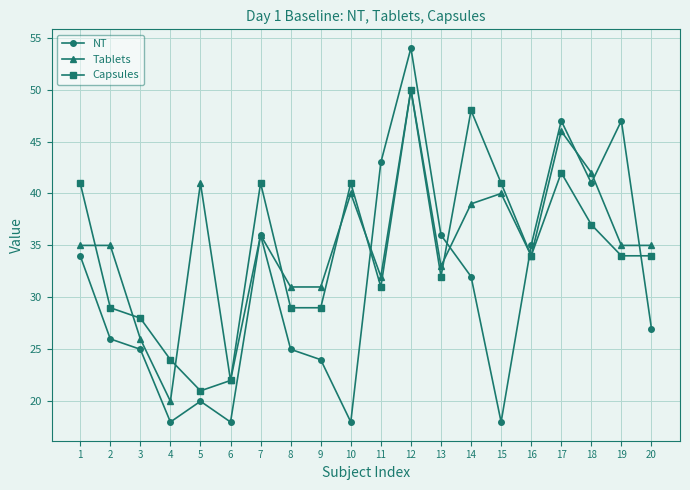

The value of Tablets at 19 is 35. True or false?

True